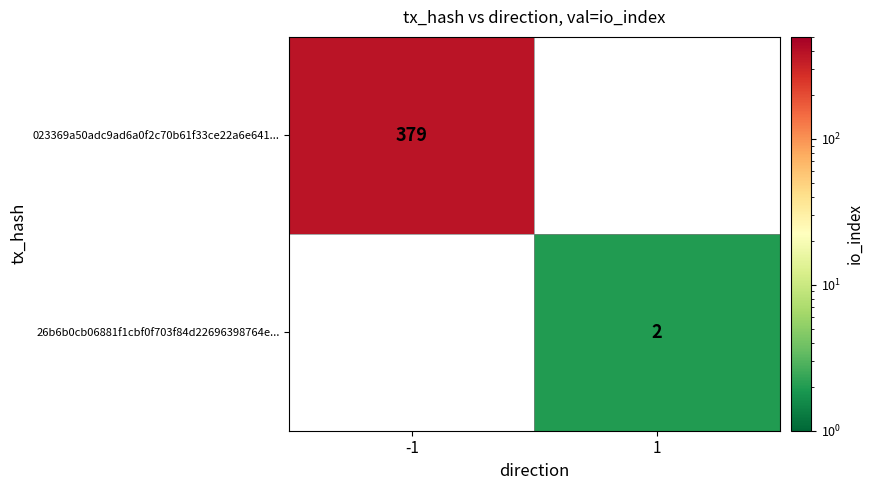

Is it true that 26b6b0cb06881f1cbf0f703f84d22696398764e... equals 1 at 1?

False